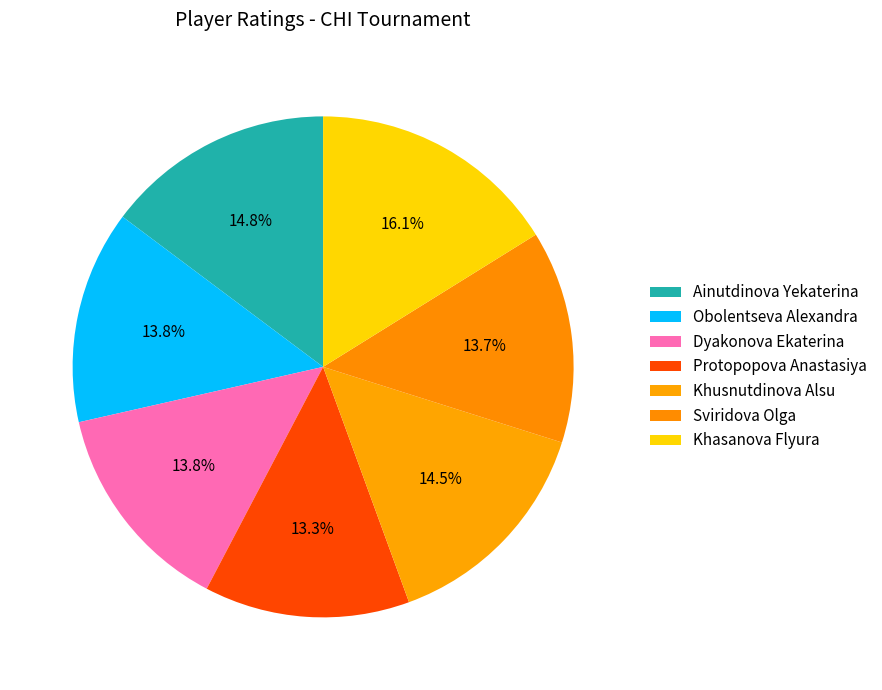

The Dyakonova Ekaterina slice represents 4% of the pie. True or false?

False